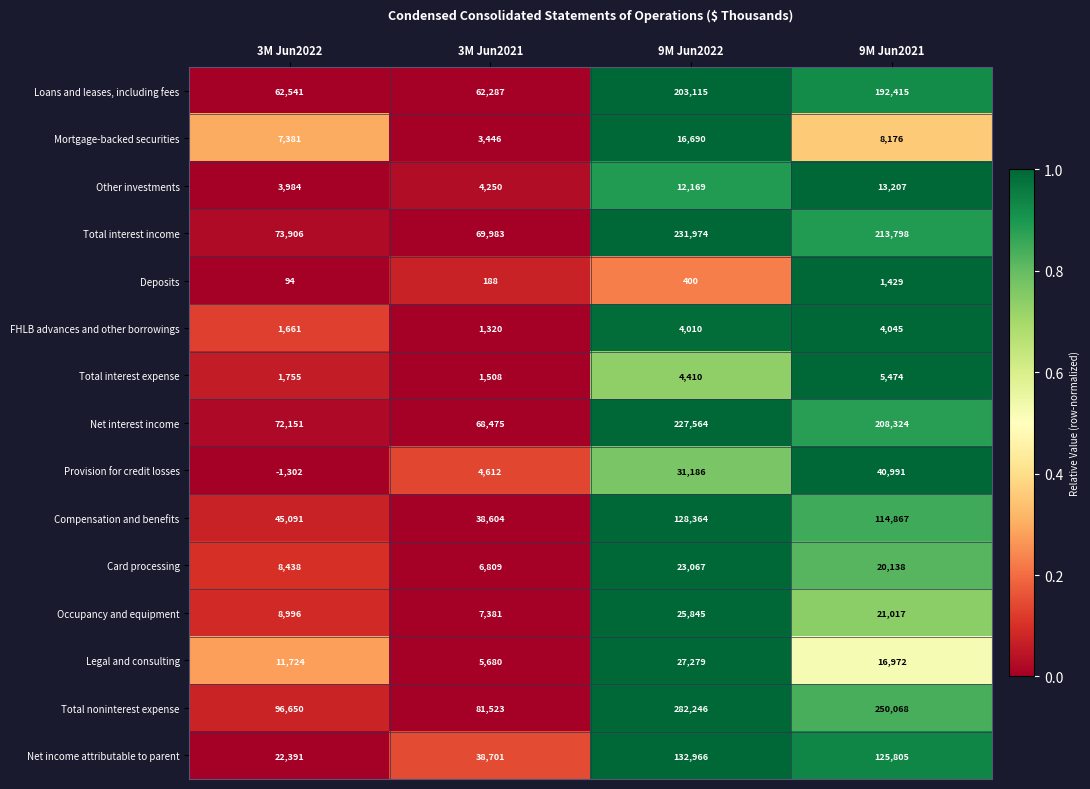

At which category is the sum across all series the highest?

9M Jun2022